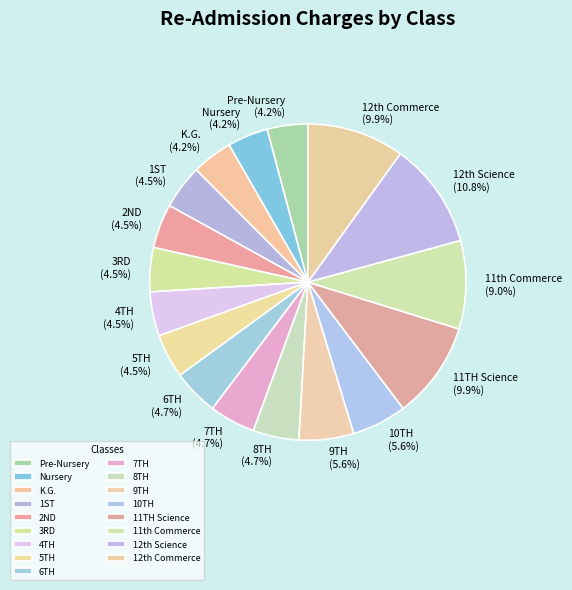

How many slices are in this pie chart?

17